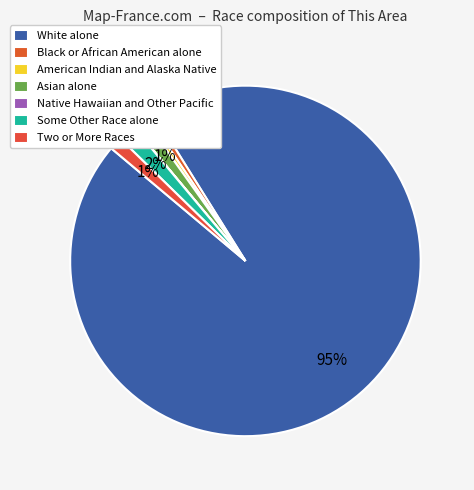

What is the smallest slice in the pie chart?

Native Hawaiian and Other Pacific